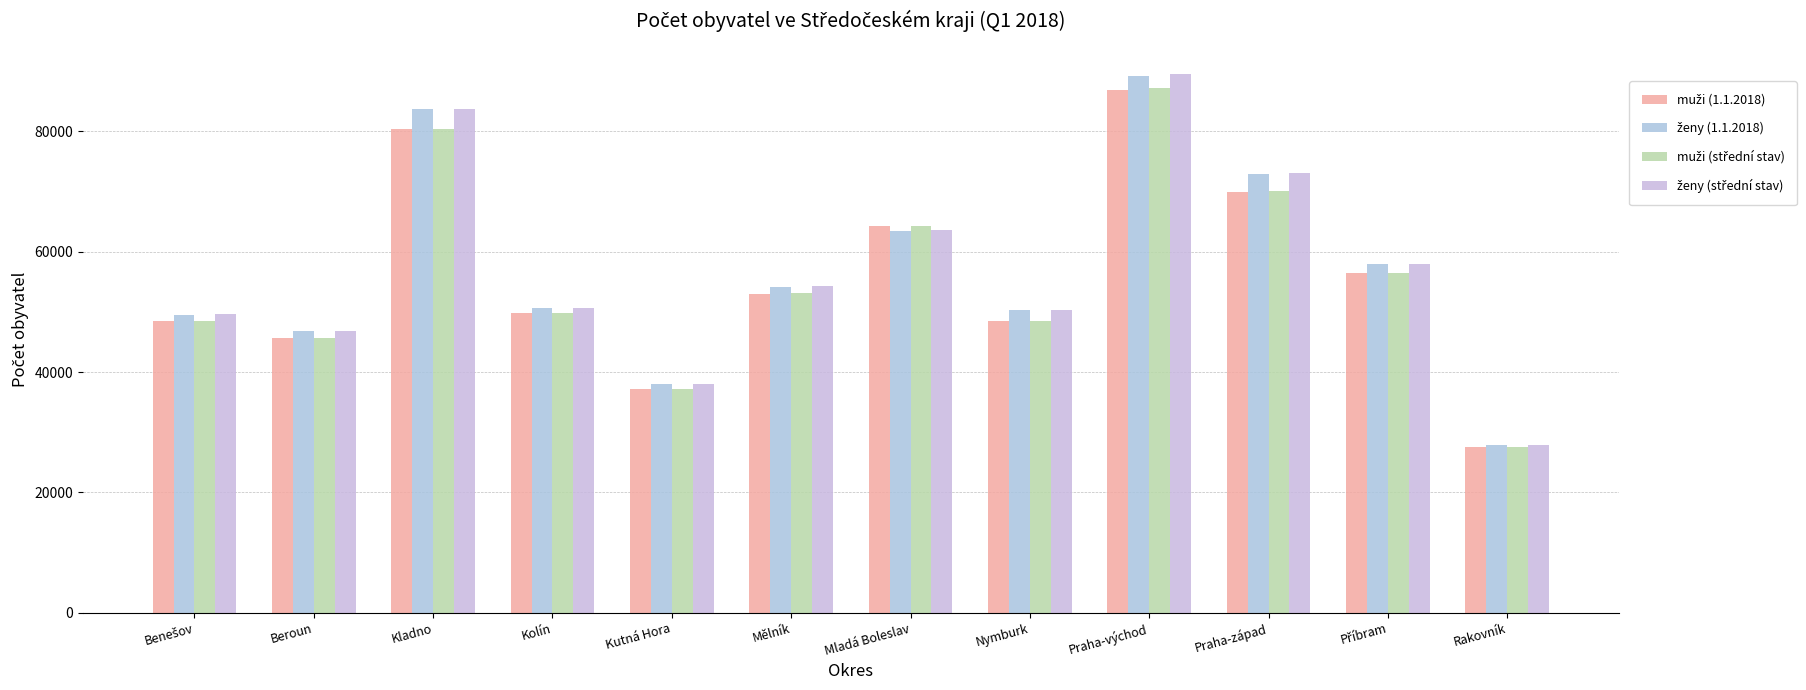

How many bars are there in each group?

4